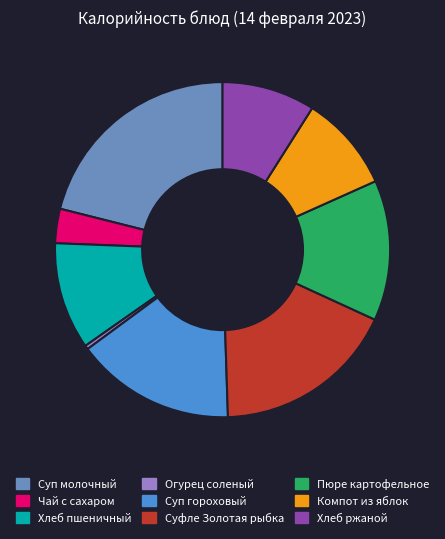

The Компот из яблок slice represents 9% of the pie. True or false?

True